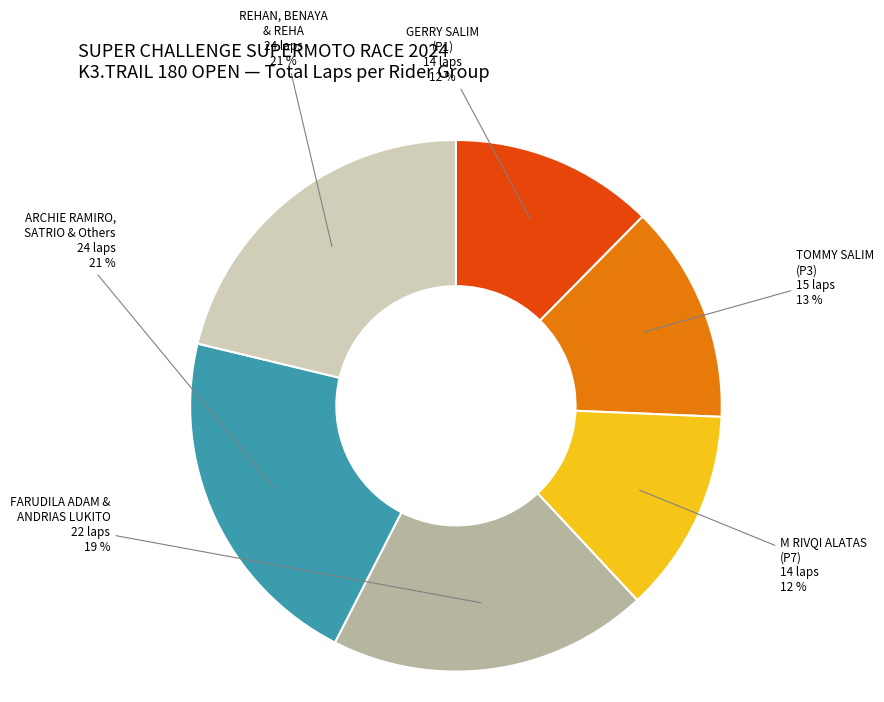

How many segments does this pie chart have?

6